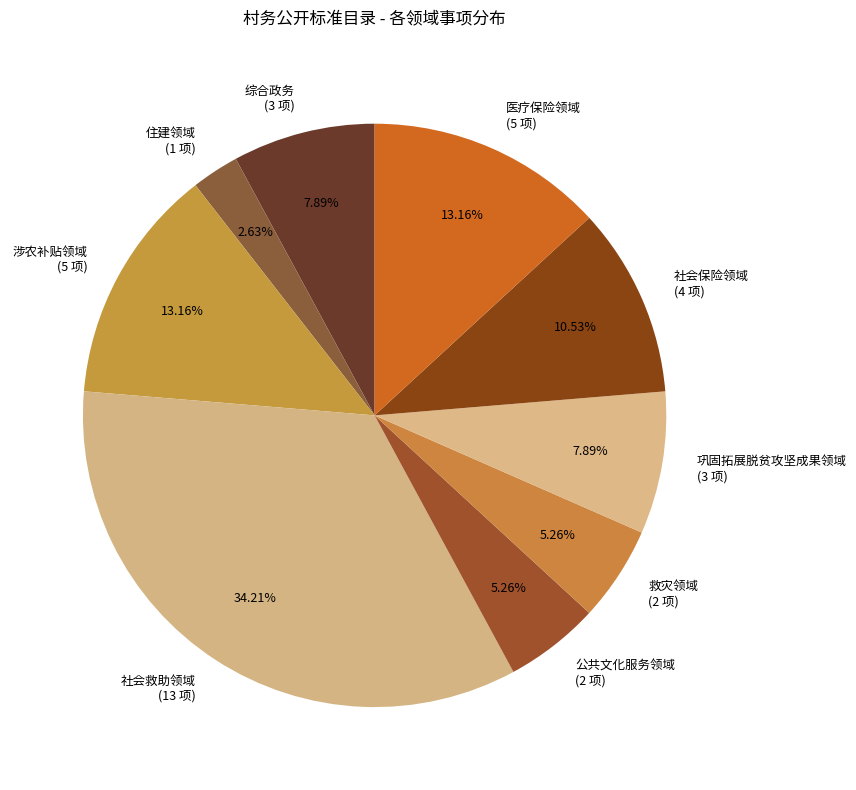

Which slice is the smallest?

住建领域